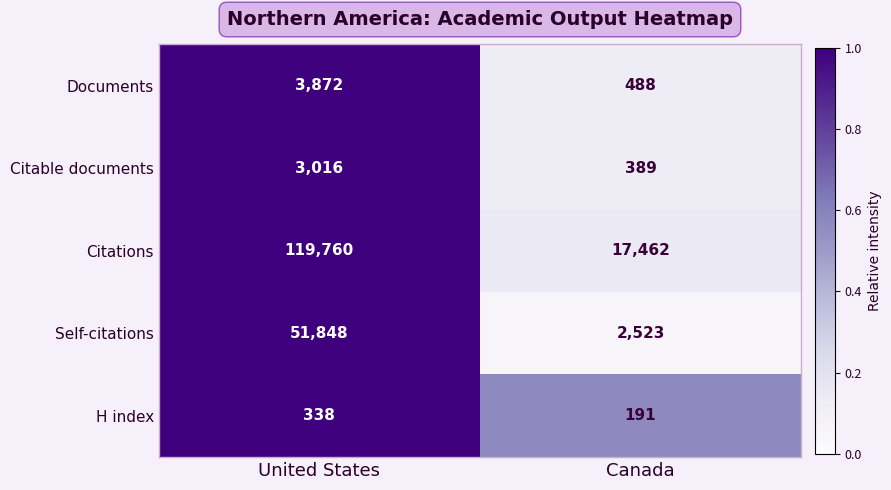

What is the approximate value of Documents at Canada, to the nearest 100?

500